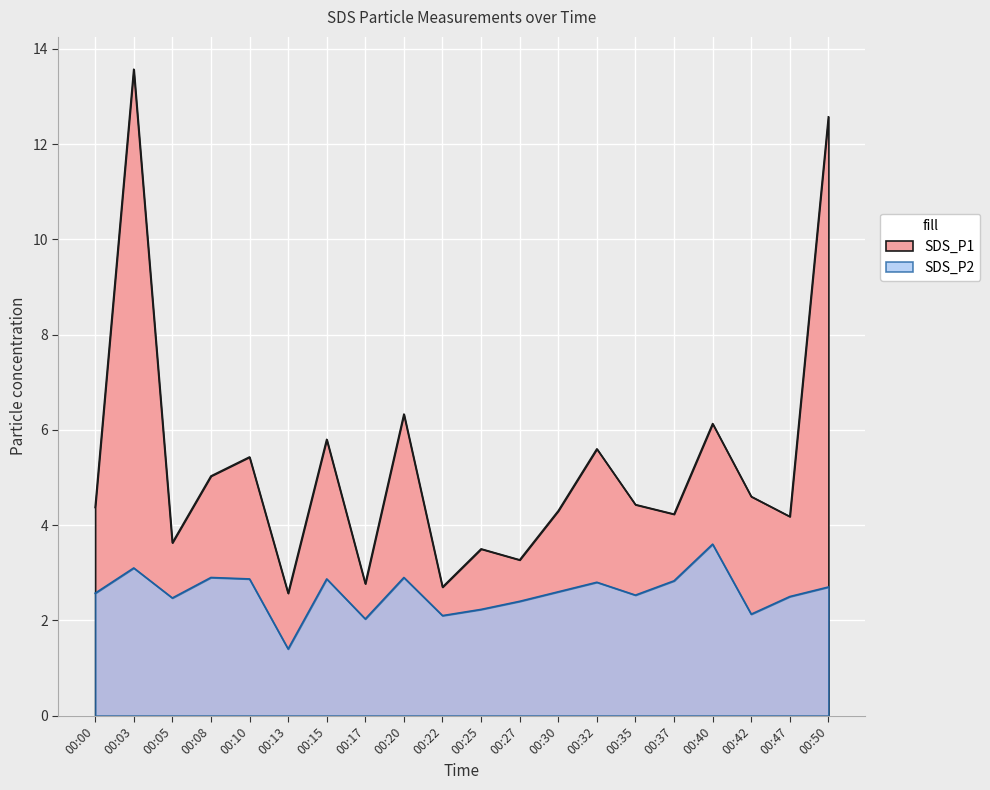

Rank the series at 00:15 from lowest to highest value.

SDS_P2, SDS_P1